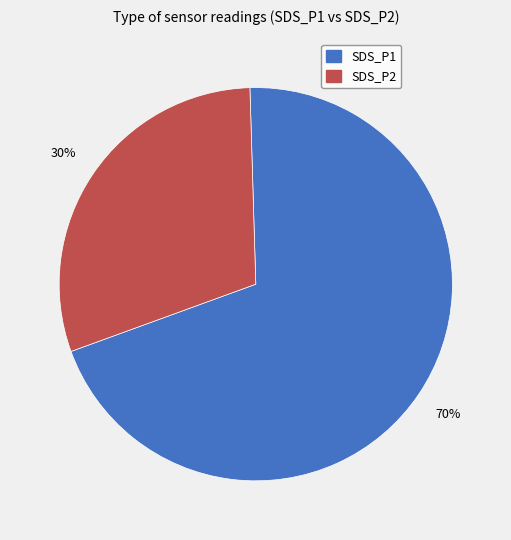

Does any single category account for the majority?

Yes